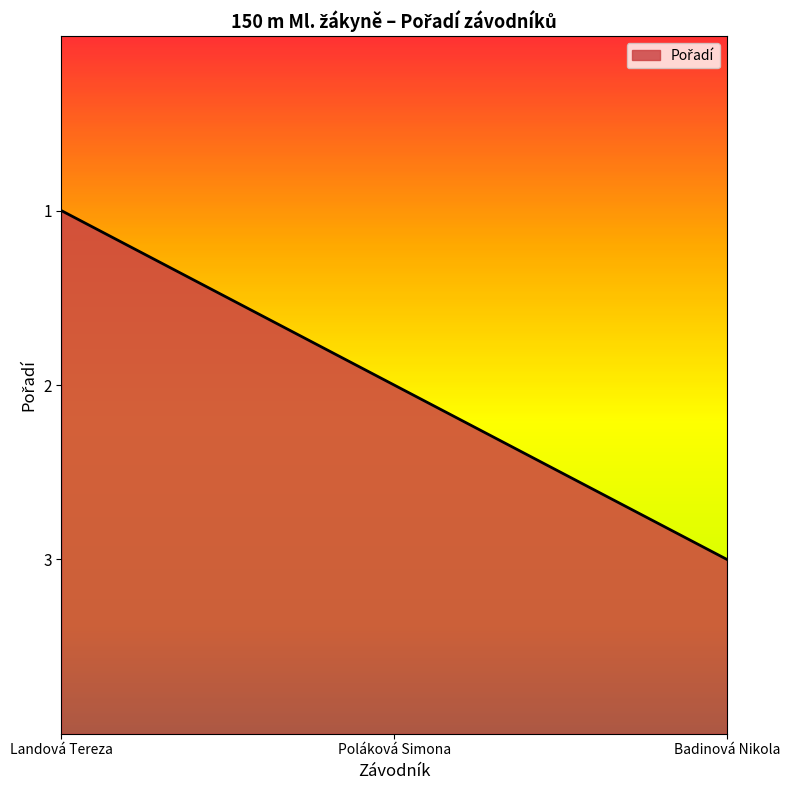

What is the smallest value displayed?

1